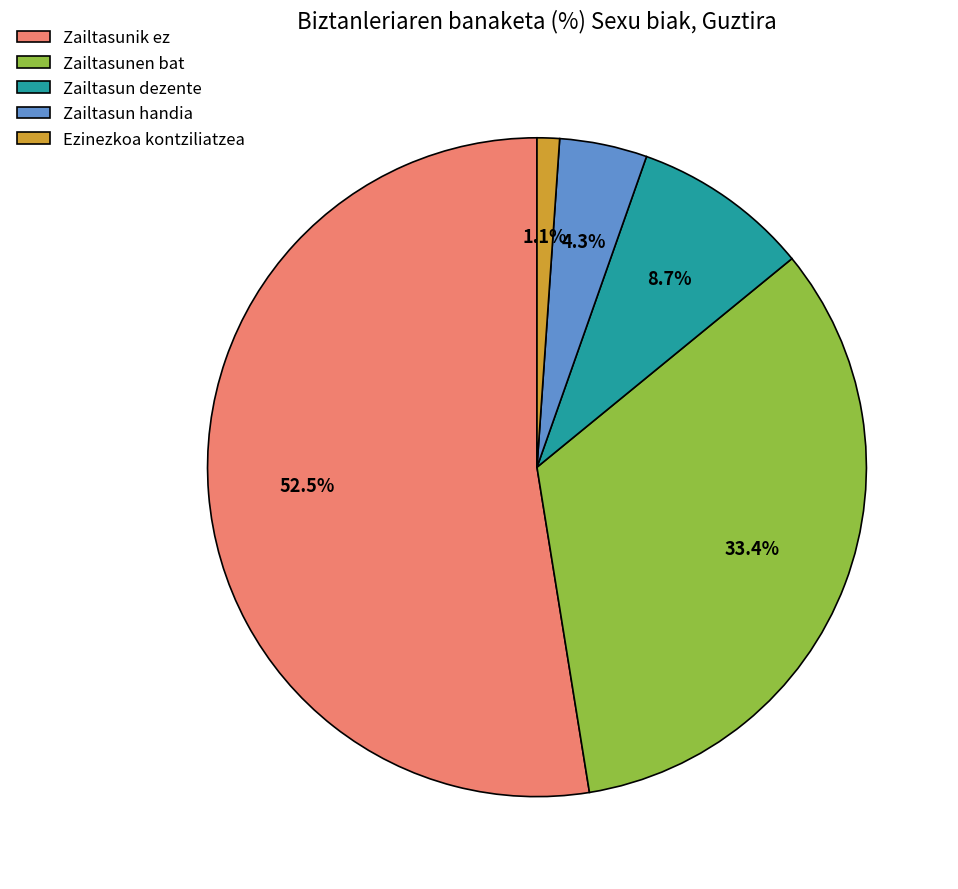

What percentage is NOT represented by Zailtasunik ez?

47.5%